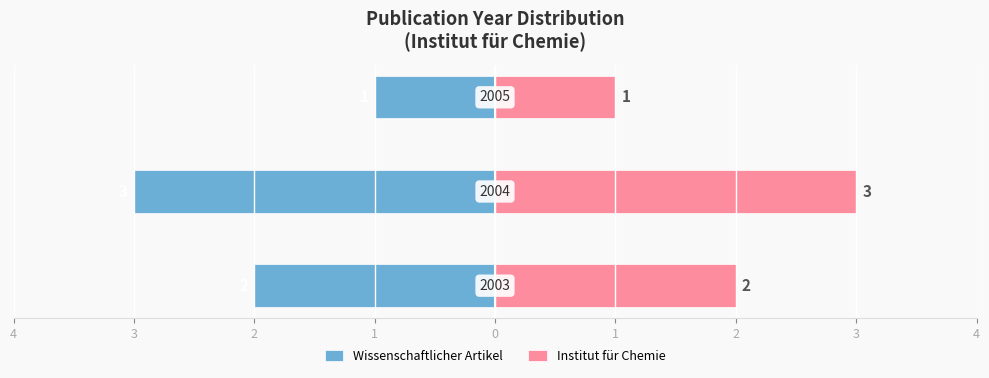

What are all the series names shown in the legend?

Wissenschaftlicher Artikel, Institut für Chemie